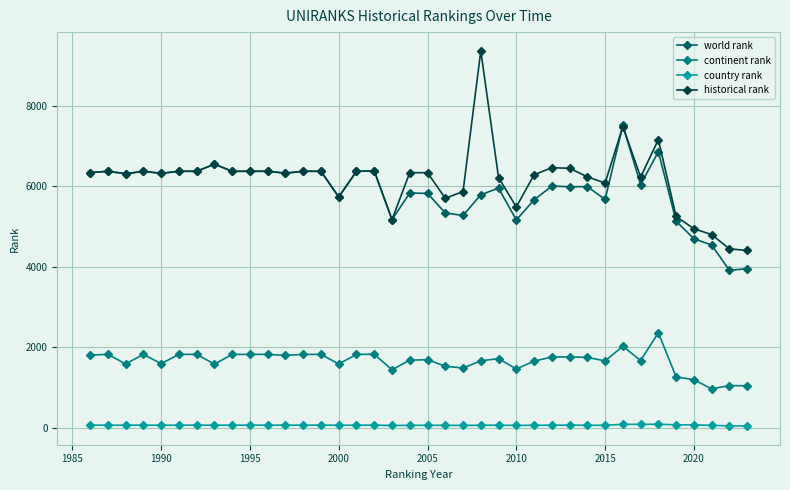

What is the sum of all historical rank values?

234426